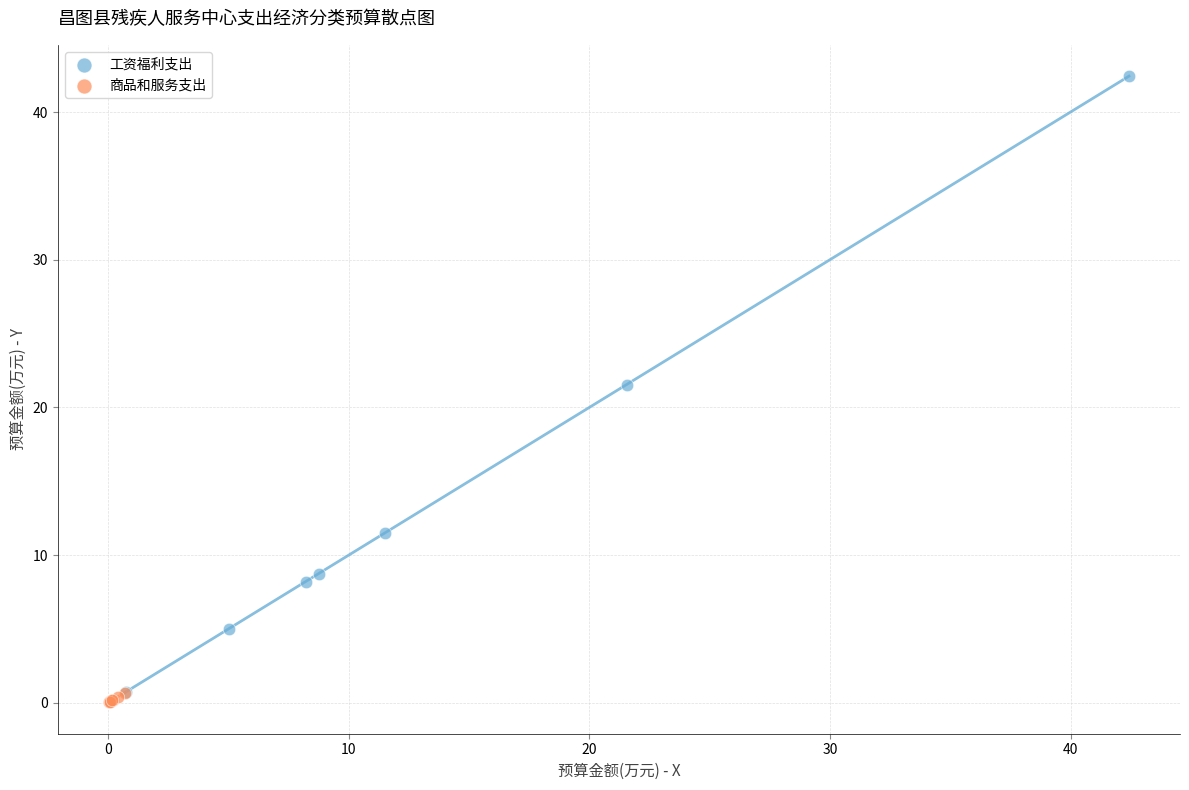

Which series reaches the maximum Y coordinate?

工资福利支出